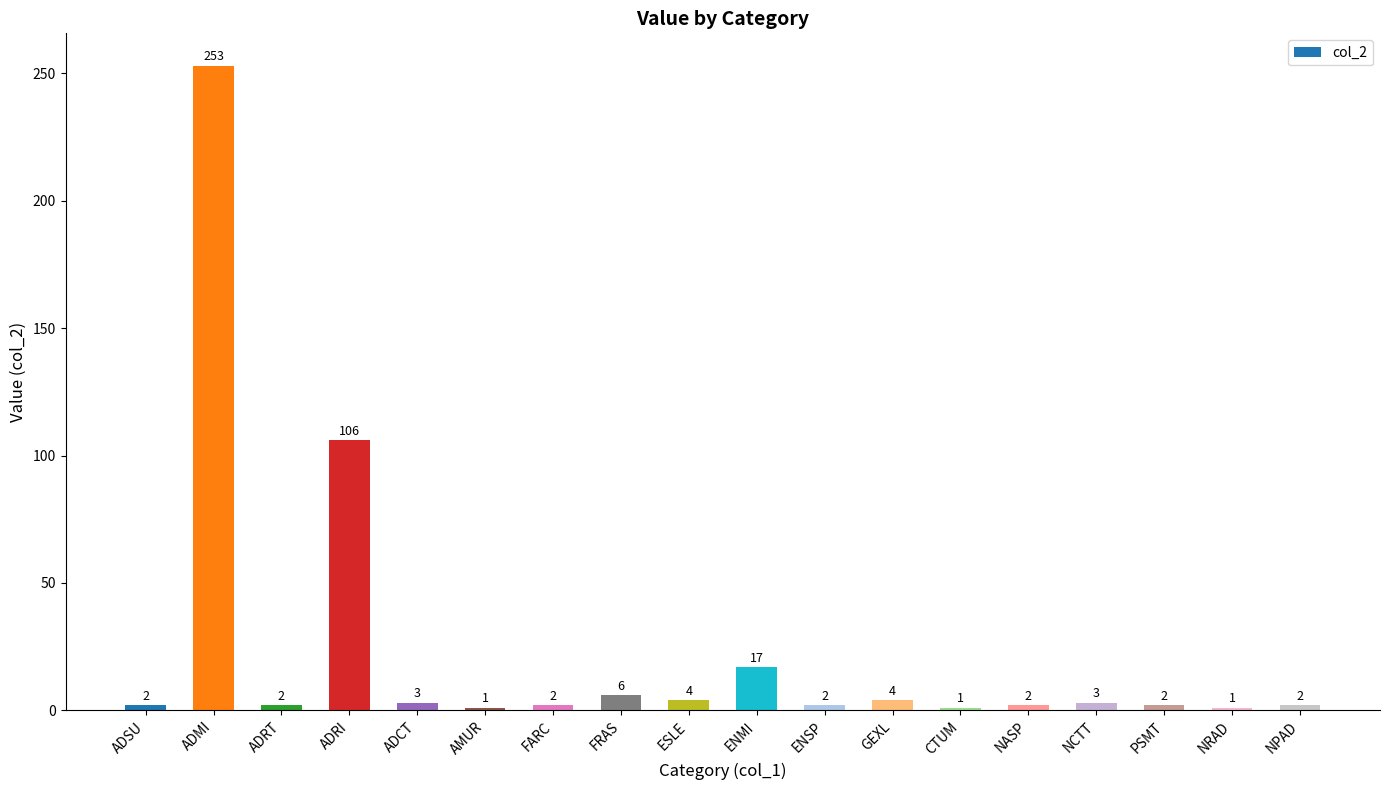

What is the label of the 3rd bar from the left?

ADRT